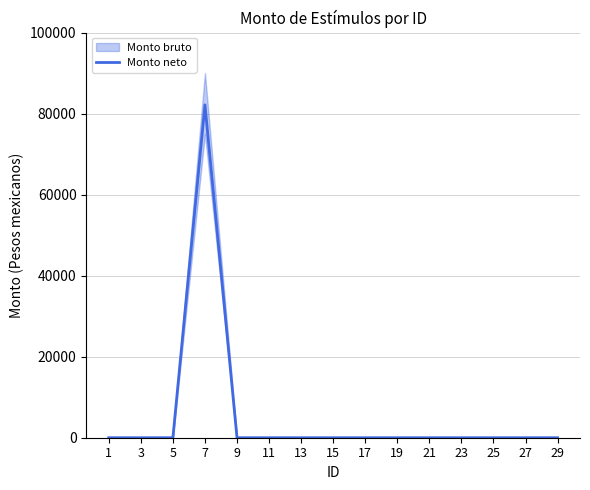

The chart shows a value of 39727 at 19. True or false?

False